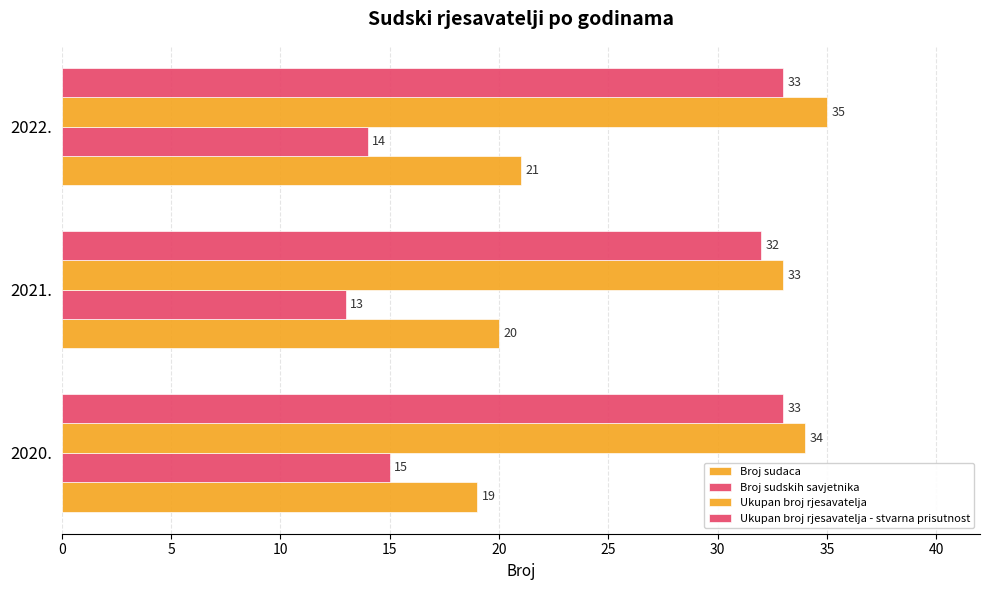

How many Ukupan broj rjesavatelja - stvarna prisutnost values are between 32 and 33?

3